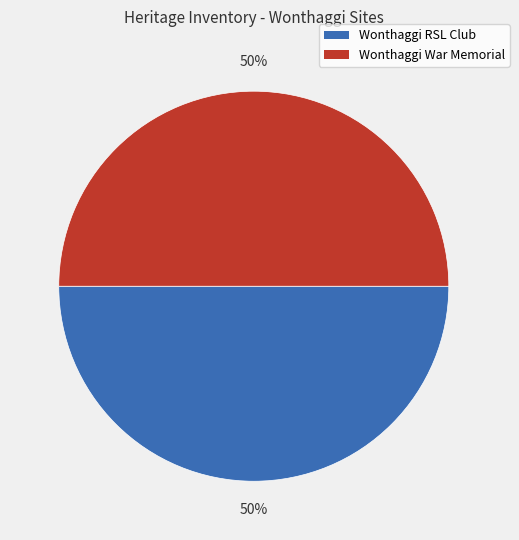

To the nearest percent, what percentage of the pie is Wonthaggi War Memorial?

50%